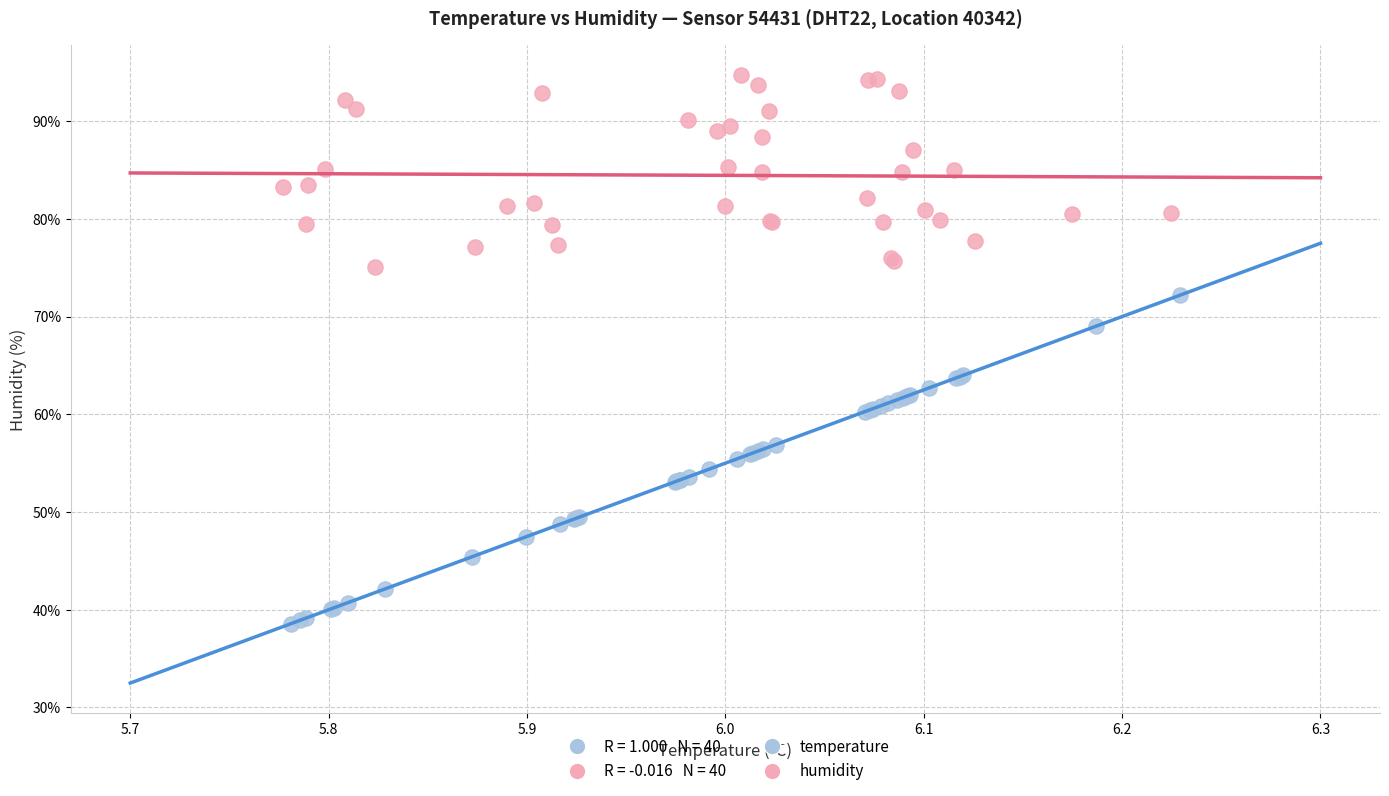

Which series contains the highest Y value?

humidity